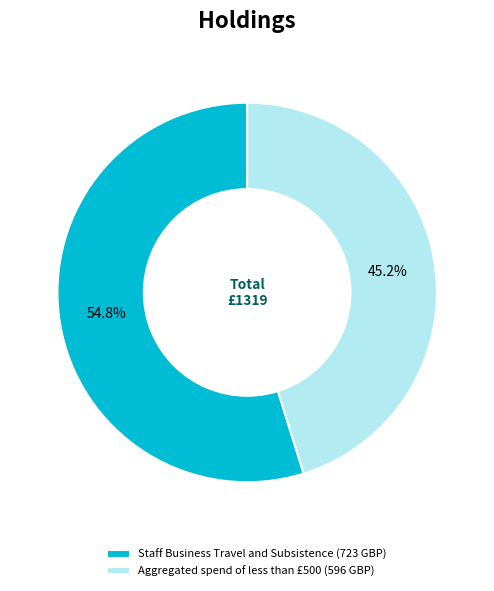

Between Staff Business Travel and Subsistence and Aggregated spend of less than £500, which is larger?

Staff Business Travel and Subsistence